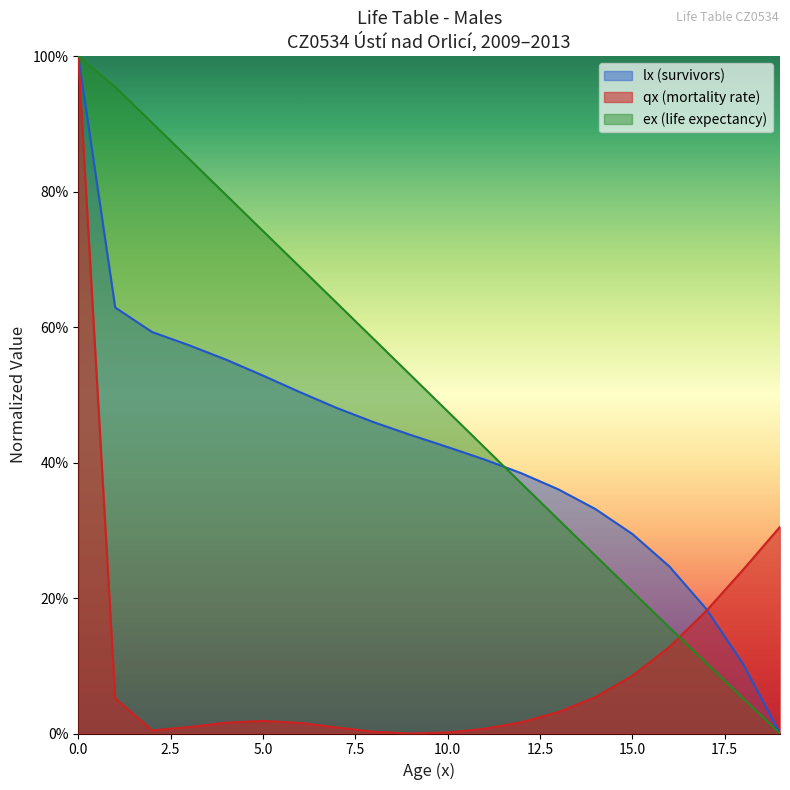

True or false: qx has a value of 0.0 at 10.

True